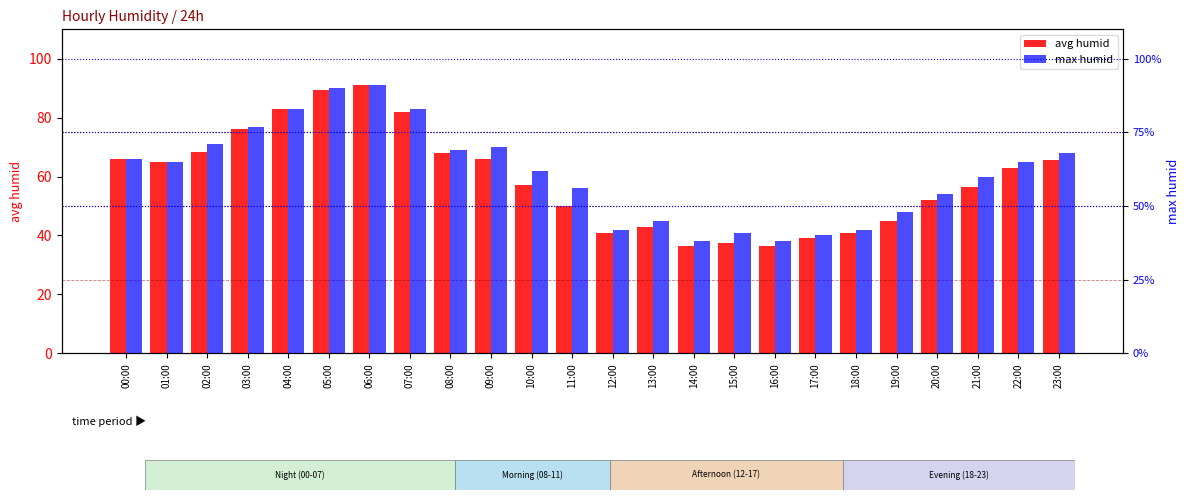

How many bars are there in total?

48